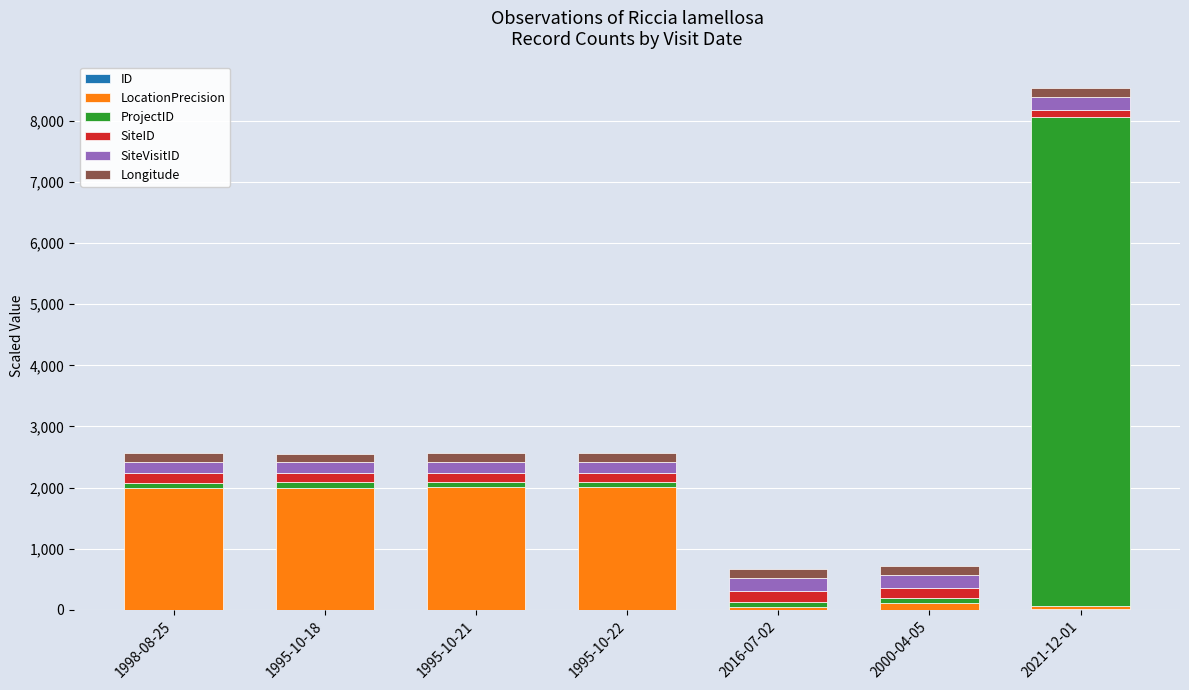

At which category is the sum across all series the highest?

2021-12-01